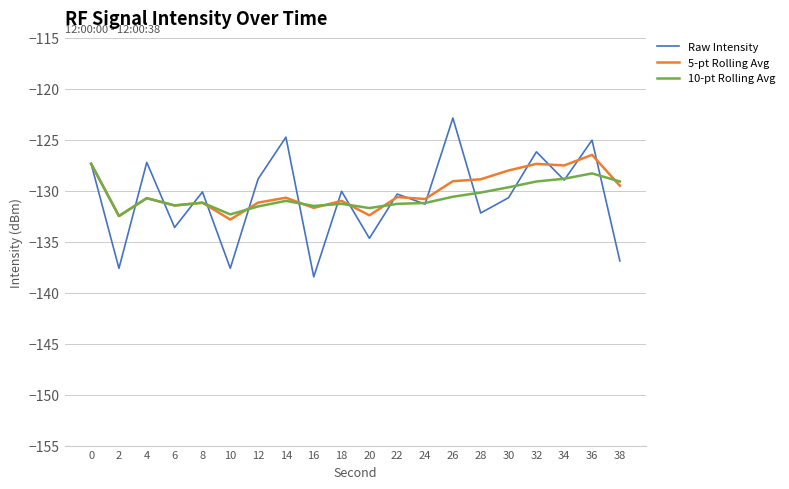

Which series has the widest spread of values?

Raw Intensity